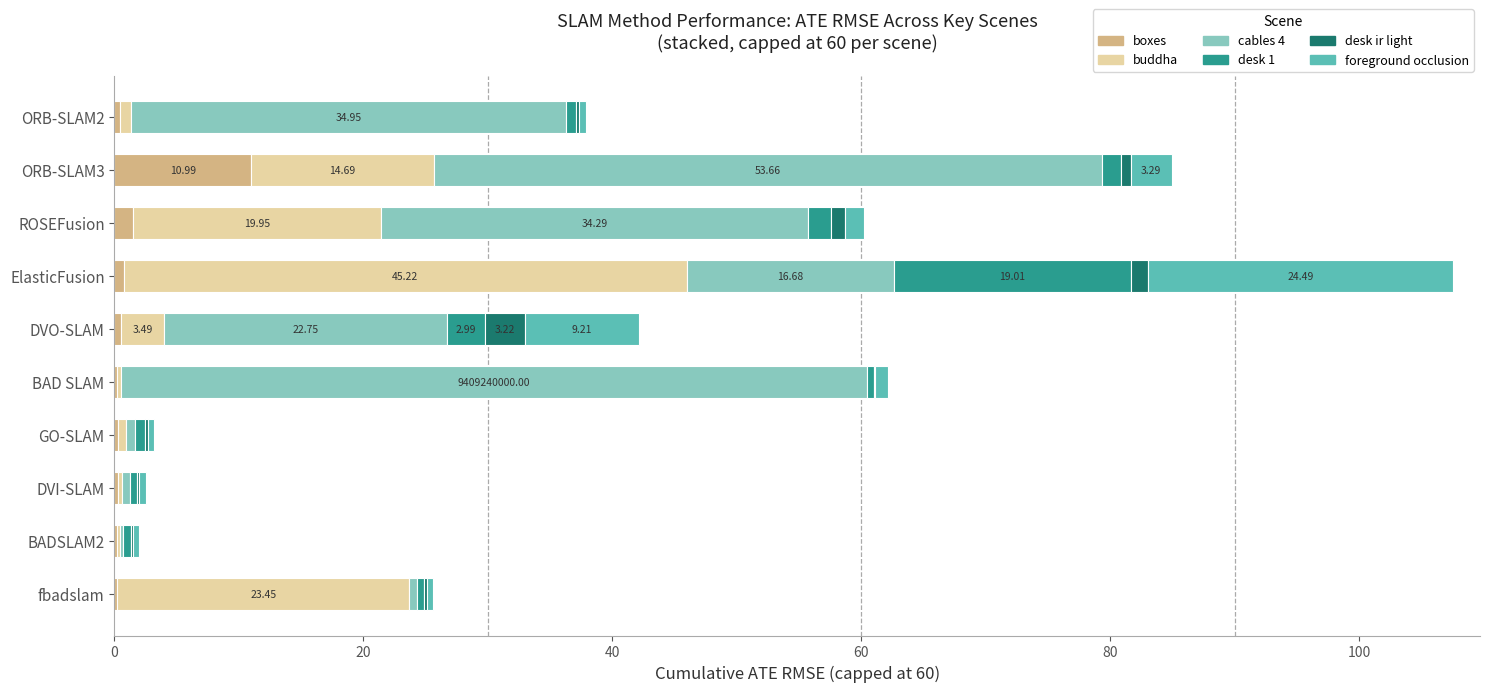

At which category is the sum across all series the highest?

ElasticFusion